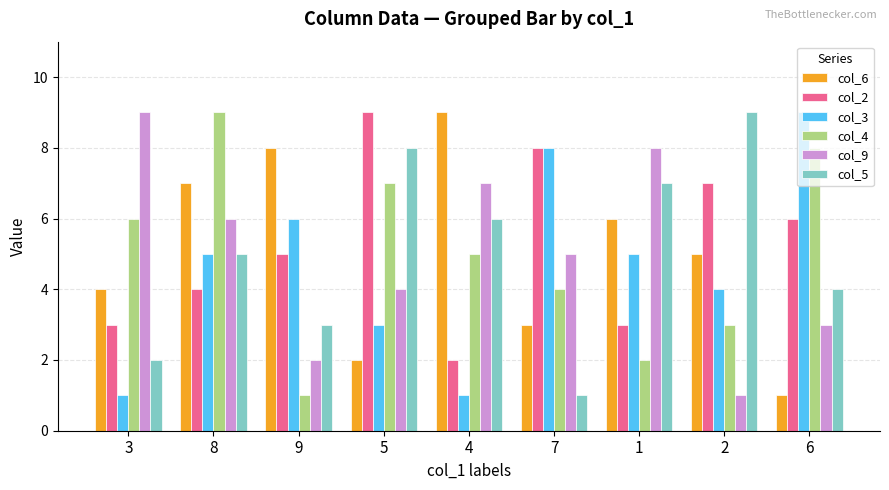

What position from the left is 8?

2